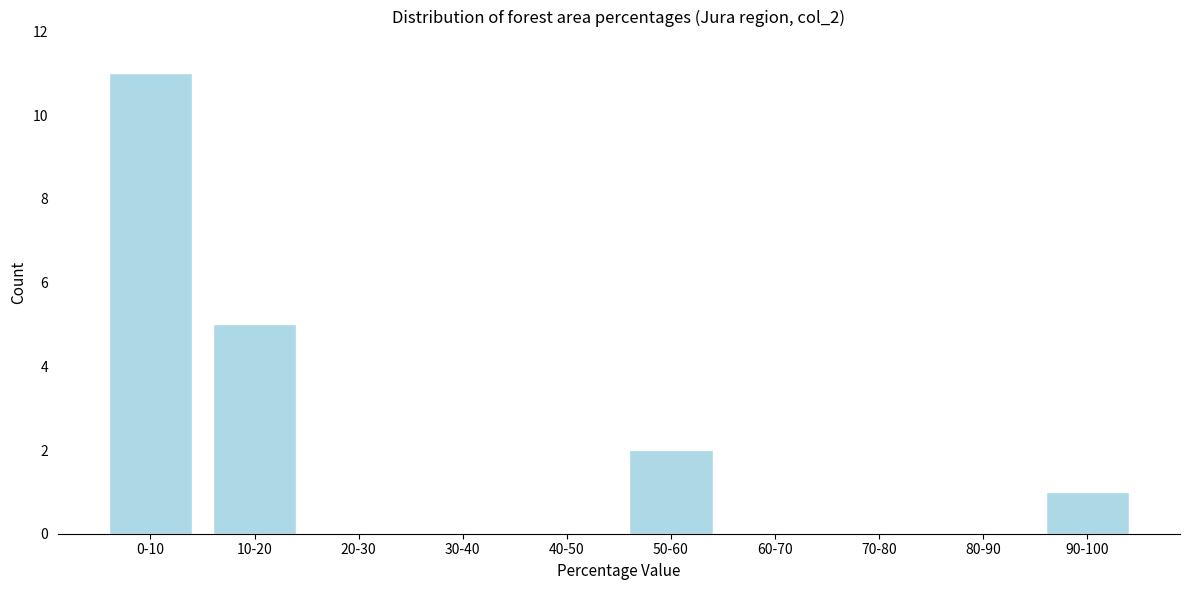

Reading left to right, transcribe all the data shown in this chart.

0-10=11	10-20=5	20-30=0	30-40=0	40-50=0	50-60=2	60-70=0	70-80=0	80-90=0	90-100=1